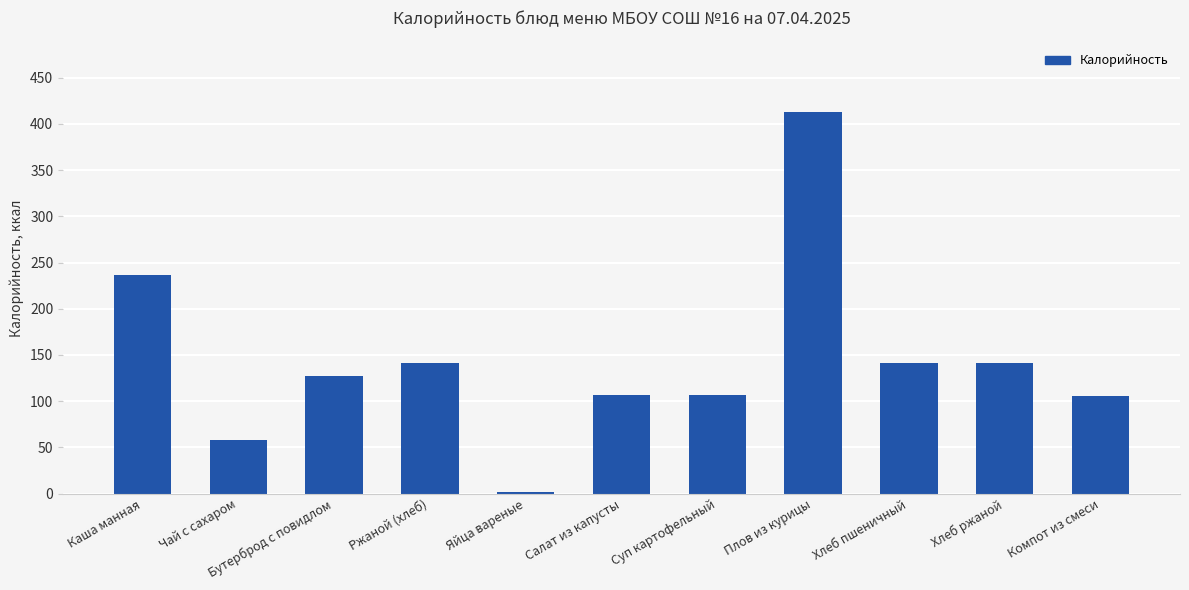

The value at Хлеб ржаной is 141. True or false?

True